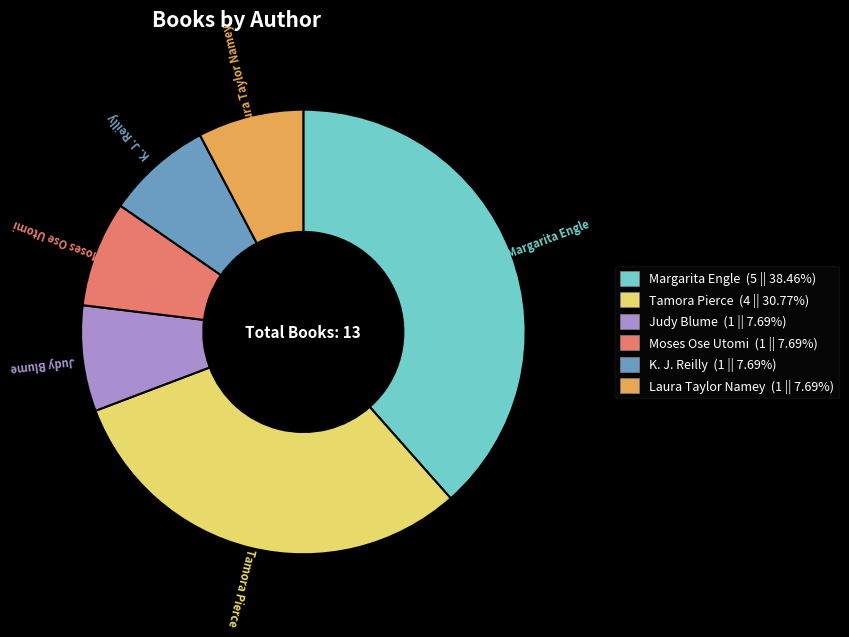

Which category has the biggest portion of the pie?

Margarita Engle